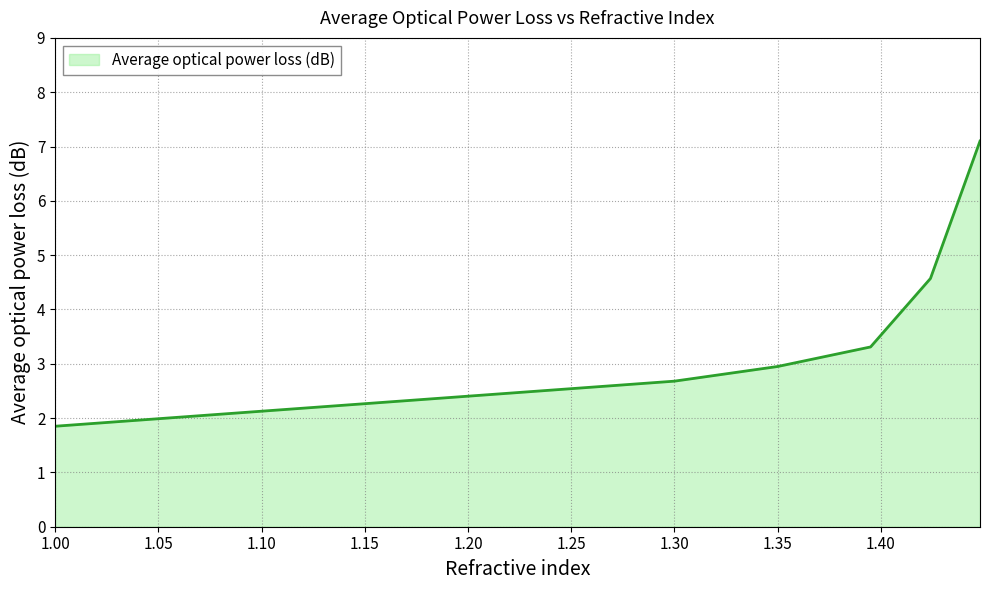

Count the number of values greater than 3.

3